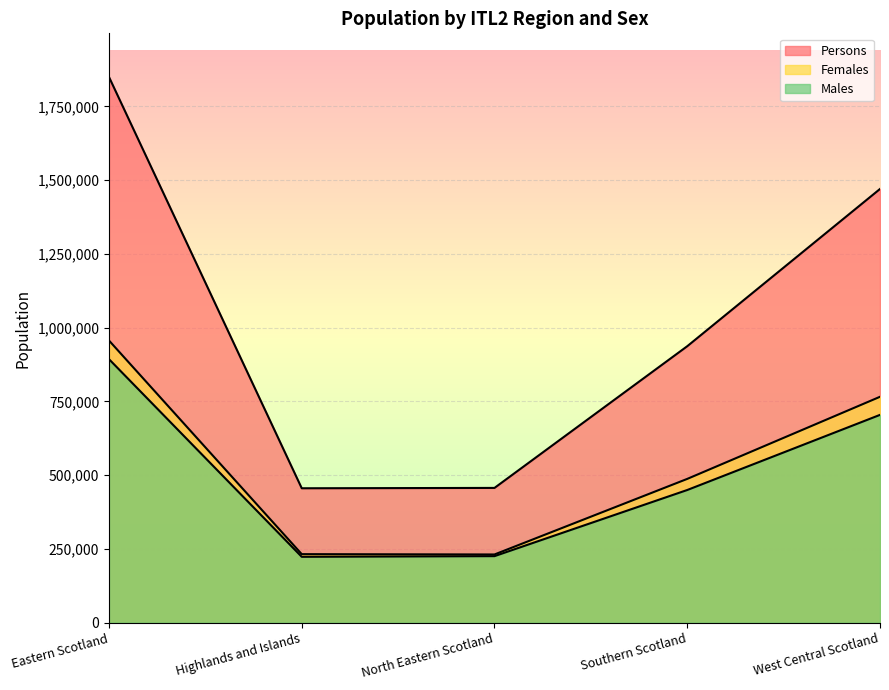

How many interior local valleys does the Persons series have?

1